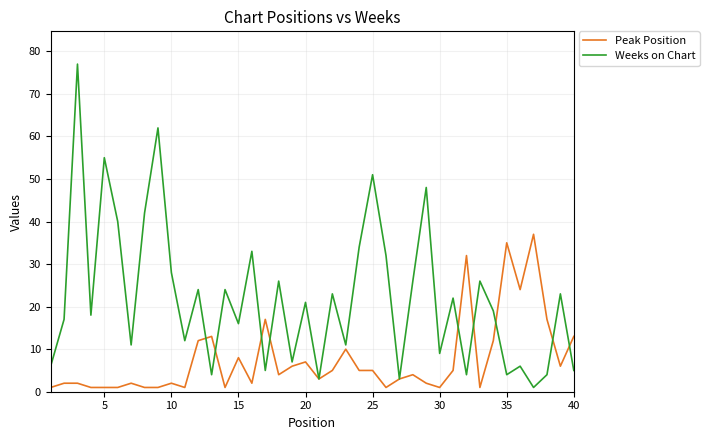

Which series has the widest spread of values?

Weeks on Chart